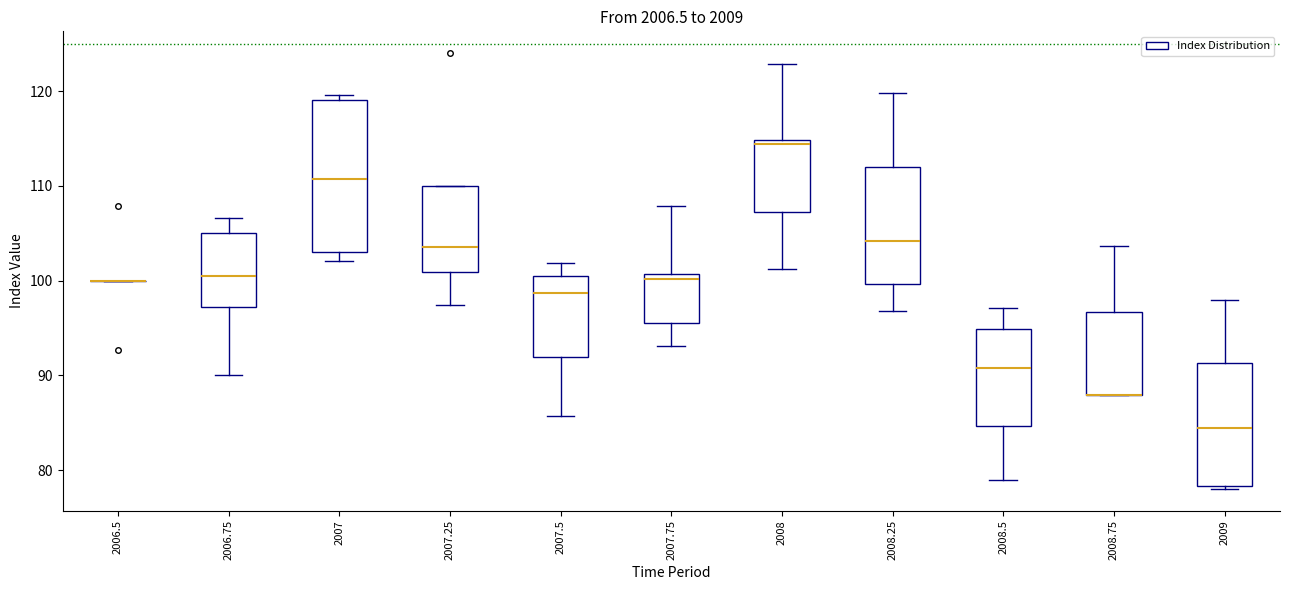

Reading left to right, read every box against the y-axis: the position of its median line, the range the box covers, and the ends of its whiskers. The values are not printed on the chart, so give them approximately, as read against the axis.

2006.5: box collapsed to a line at 100, whiskers 100 to 100
2006.75: median 100, box 97 to 105, whiskers 90 to 107
2007: median 111, box 103 to 119, whiskers 102 to 120
2007.25: median 104, box 101 to 110, whiskers 97 to 110
2007.5: median 99, box 92 to 101, whiskers 86 to 102
2007.75: median 100, box 95 to 101, whiskers 93 to 108
2008: median 114, box 107 to 115, whiskers 101 to 123
2008.25: median 104, box 100 to 112, whiskers 97 to 120
2008.5: median 91, box 85 to 95, whiskers 79 to 97
2008.75: median 88 (drawn on the box's lower edge), box 88 to 97, whiskers 88 to 104
2009: median 84, box 78 to 91, whiskers 78 (just below the box's lower edge) to 98